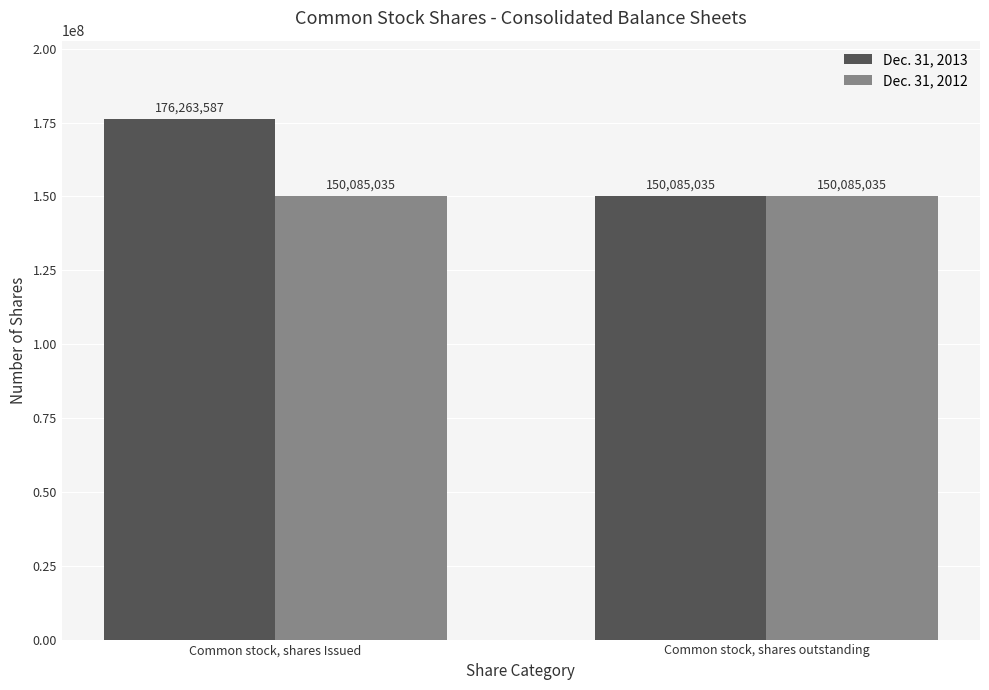

The value of Dec. 31, 2012 at Common stock, shares outstanding is 266972011. True or false?

False